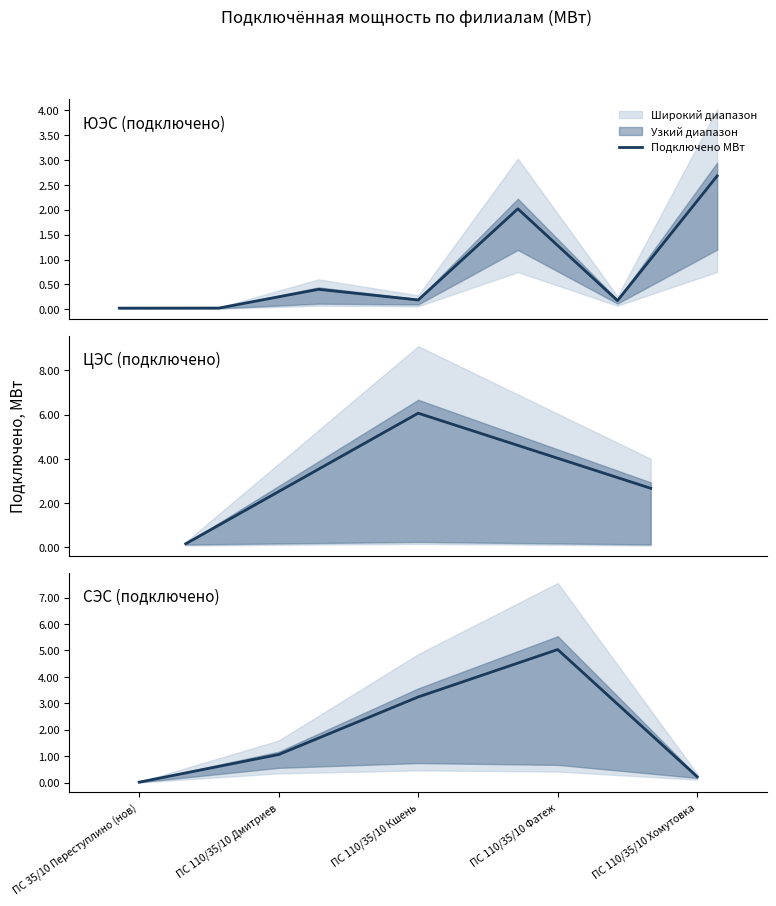

Count the number of values greater than 1.

3